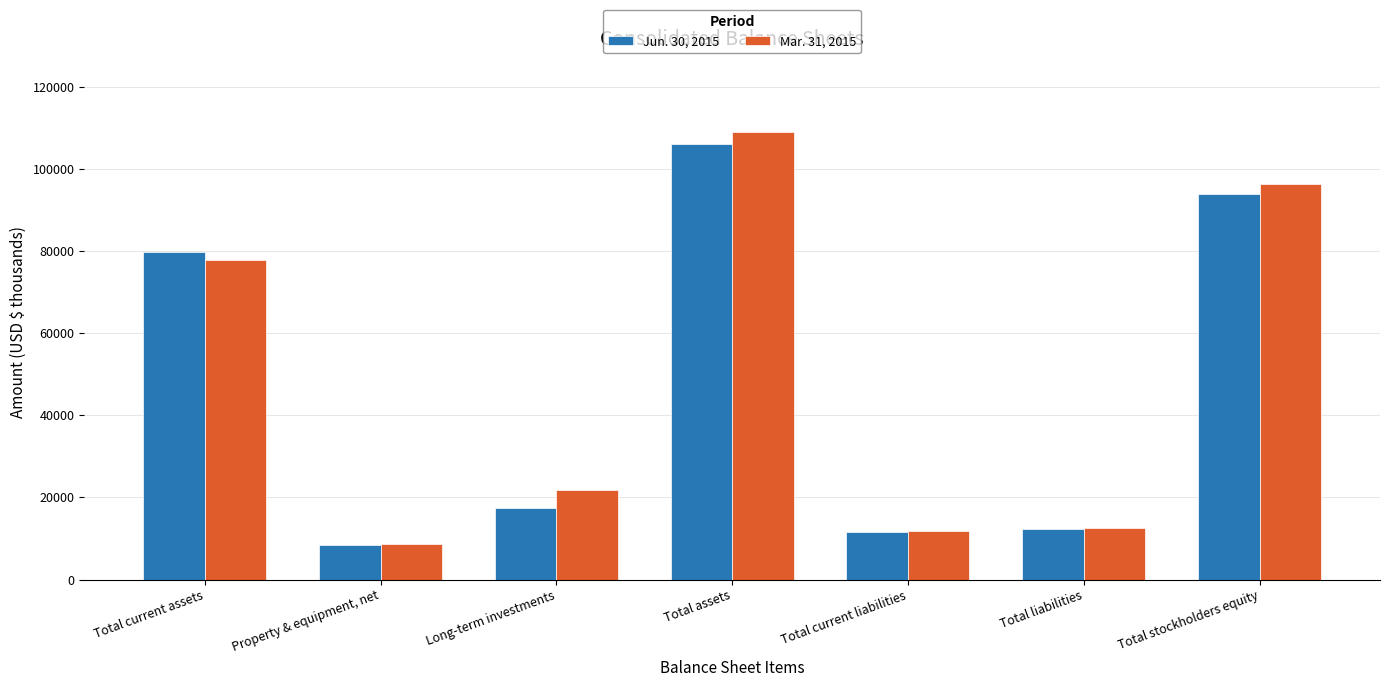

Between Total assets and Total current liabilities, which series saw the biggest shift?

Mar. 31, 2015